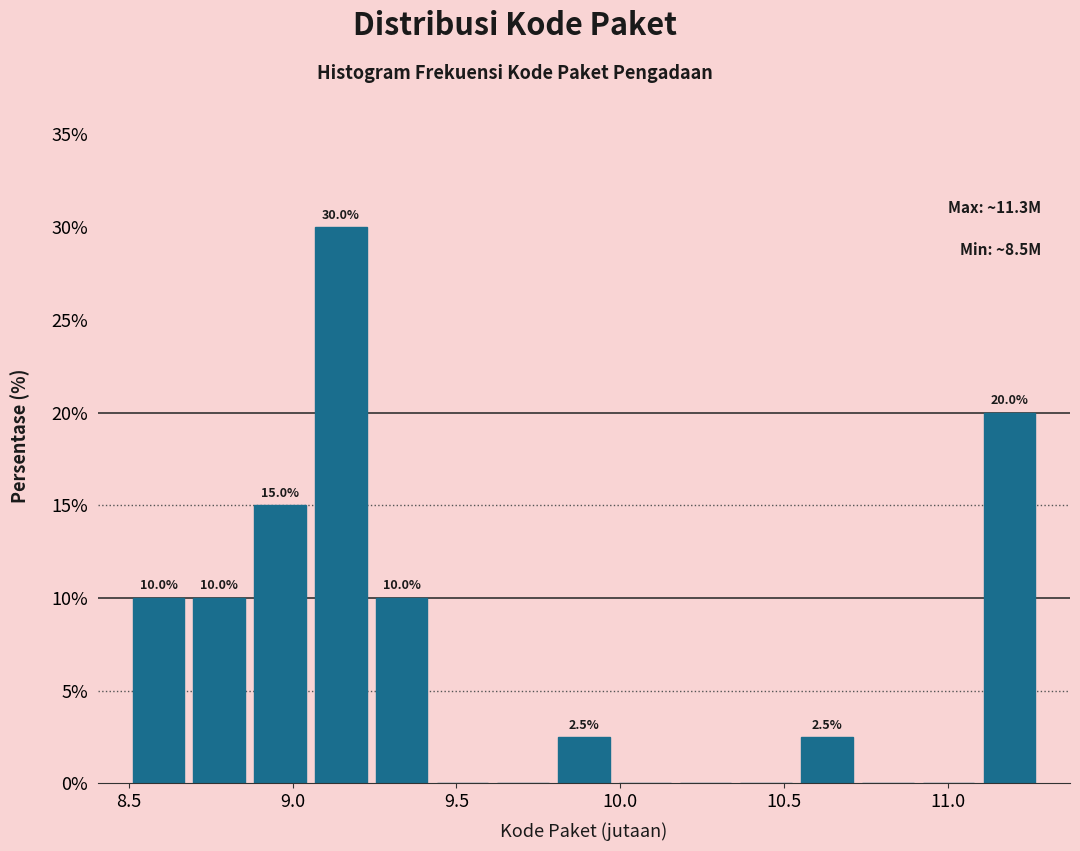

Around what value on the x-axis is the tallest bar? Give the approximate position of its centre, as read against the axis.

9.15